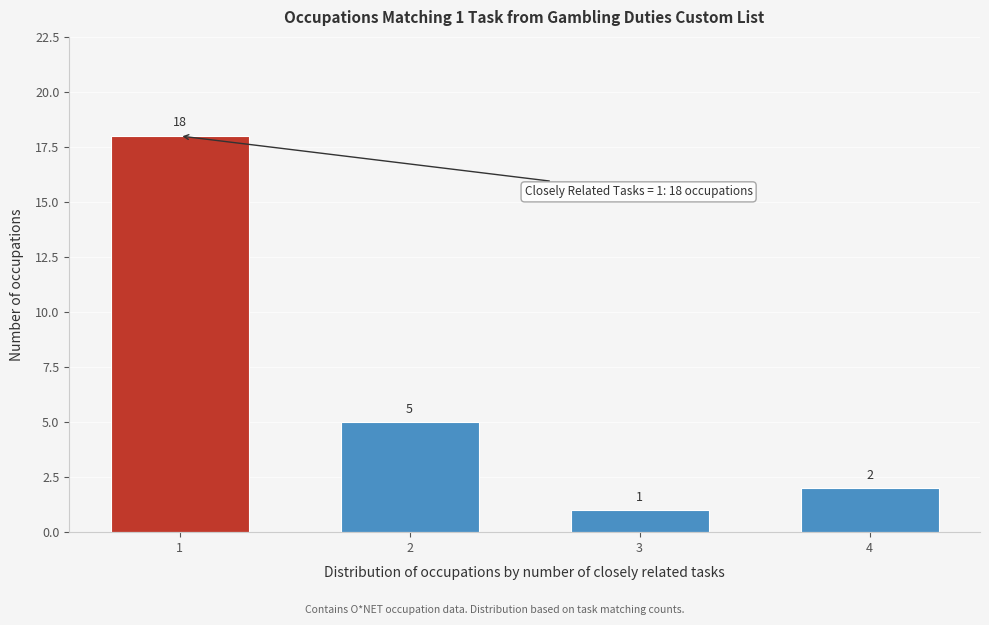

Reading right to left, what are all the values shown in this chart?

2	1	5	18